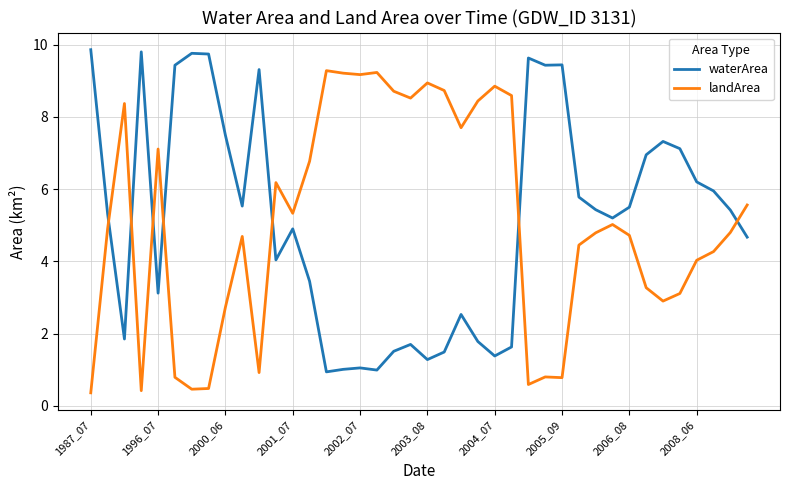

What is the minimum value for landArea?

0.4